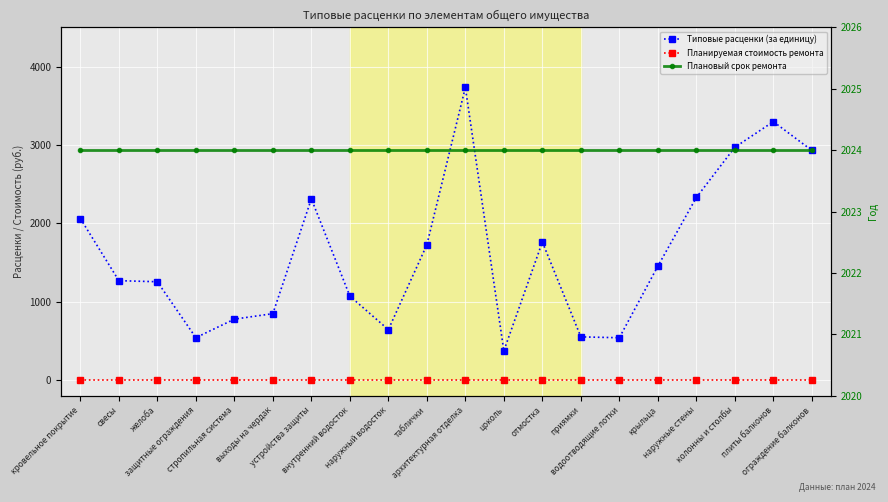

Is this an area chart (filled region under the line)?

No